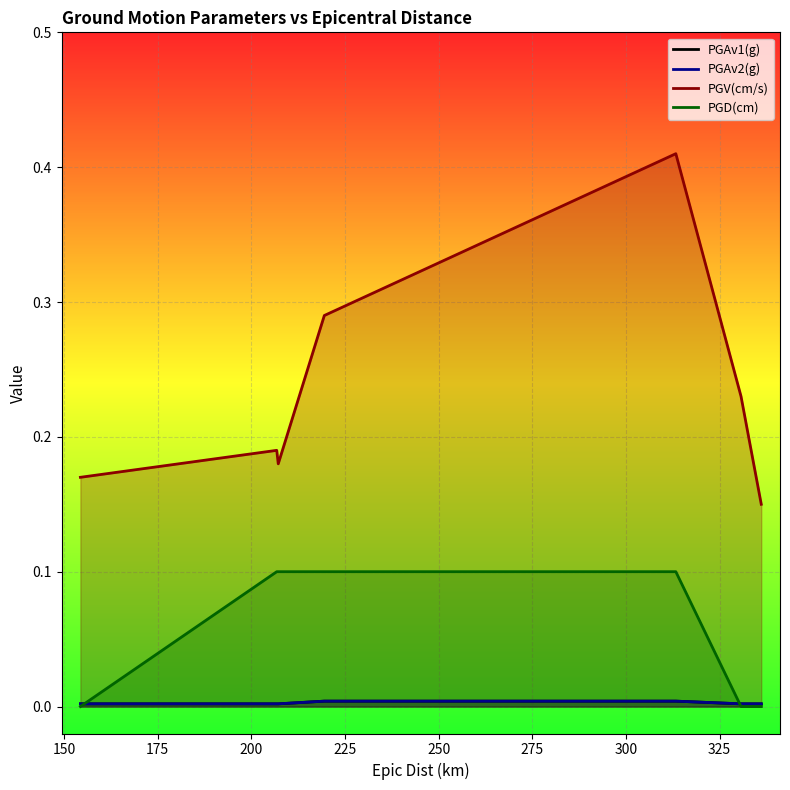

How many PGD(cm) values are between 0 and 1?

7